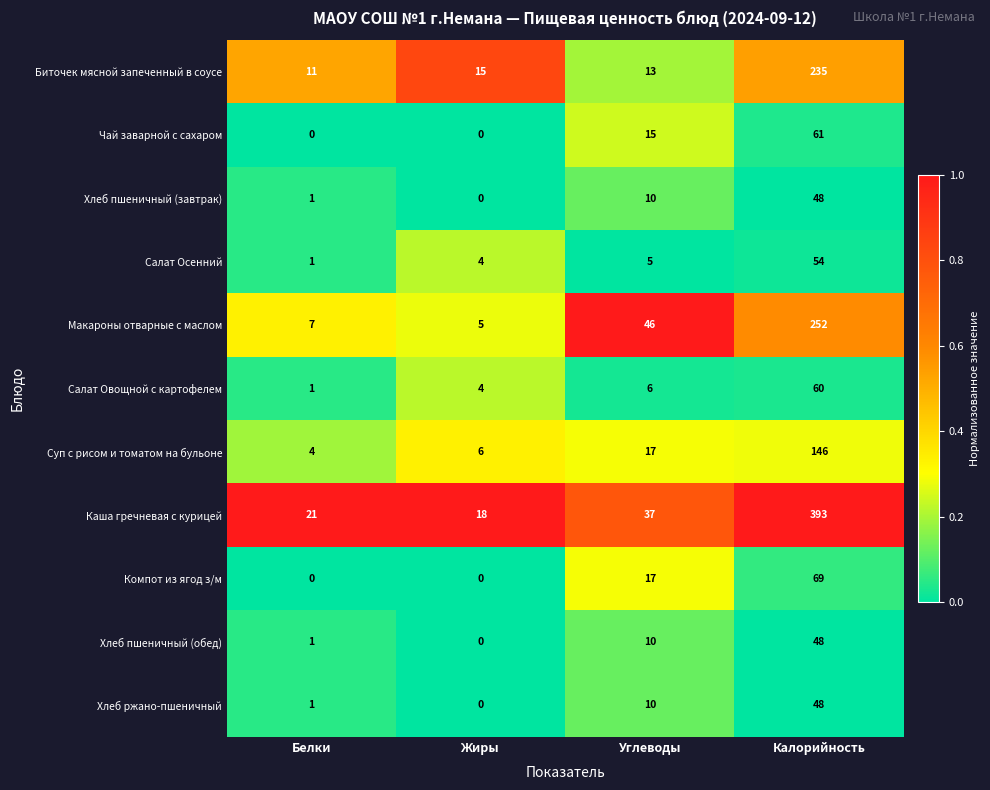

Which series has the largest total across all categories?

Каша гречневая с курицей